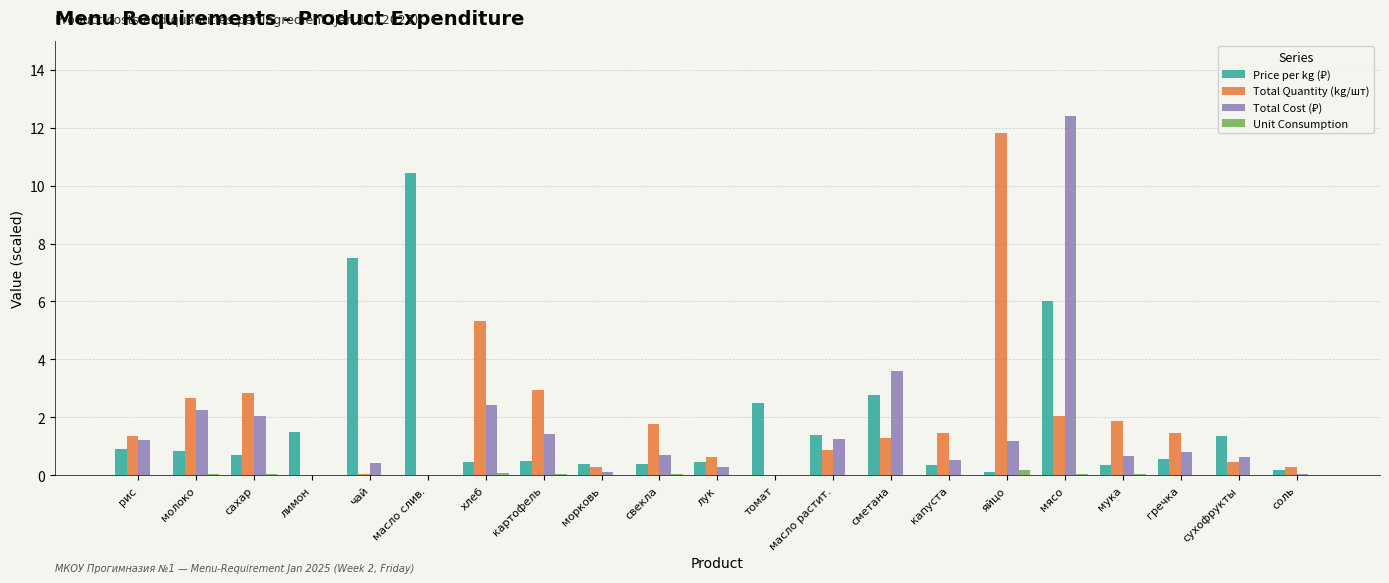

What is the sum of all Total Quantity (kg/шт) values?

39.5